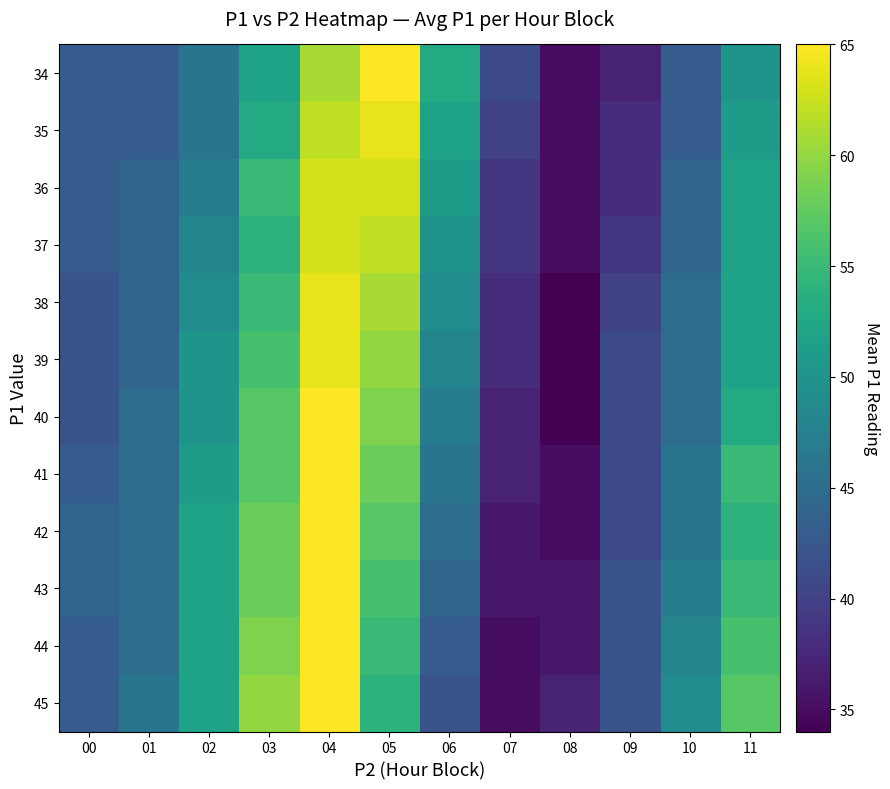

Reading right to left, list all the values displayed in this chart.

34: 11=50	10=43	09=37	08=35	07=41	06=53	05=65	04=61	03=52	02=46	01=43	00=43
35: 11=51	10=43	09=38	08=35	07=40	06=52	05=64	04=62	03=53	02=46	01=43	00=43
36: 11=52	10=44	09=38	08=35	07=39	06=51	05=63	04=63	03=55	02=47	01=44	00=43
37: 11=52	10=44	09=39	08=35	07=39	06=50	05=62	04=63	03=54	02=48	01=44	00=43
38: 11=52	10=45	09=40	08=34	07=38	06=49	05=61	04=64	03=55	02=49	01=44	00=42
39: 11=52	10=45	09=41	08=34	07=38	06=48	05=60	04=64	03=56	02=50	01=44	00=42
40: 11=53	10=45	09=41	08=34	07=37	06=47	05=59	04=65	03=57	02=50	01=45	00=42
41: 11=55	10=46	09=41	08=35	07=37	06=46	05=58	04=65	03=57	02=51	01=45	00=43
42: 11=54	10=46	09=41	08=35	07=36	06=45	05=57	04=65	03=58	02=52	01=45	00=44
43: 11=55	10=47	09=42	08=36	07=36	06=44	05=56	04=65	03=58	02=52	01=45	00=44
44: 11=56	10=48	09=42	08=36	07=35	06=43	05=55	04=65	03=59	02=52	01=45	00=43
45: 11=57	10=49	09=42	08=37	07=35	06=42	05=54	04=65	03=60	02=52	01=46	00=43